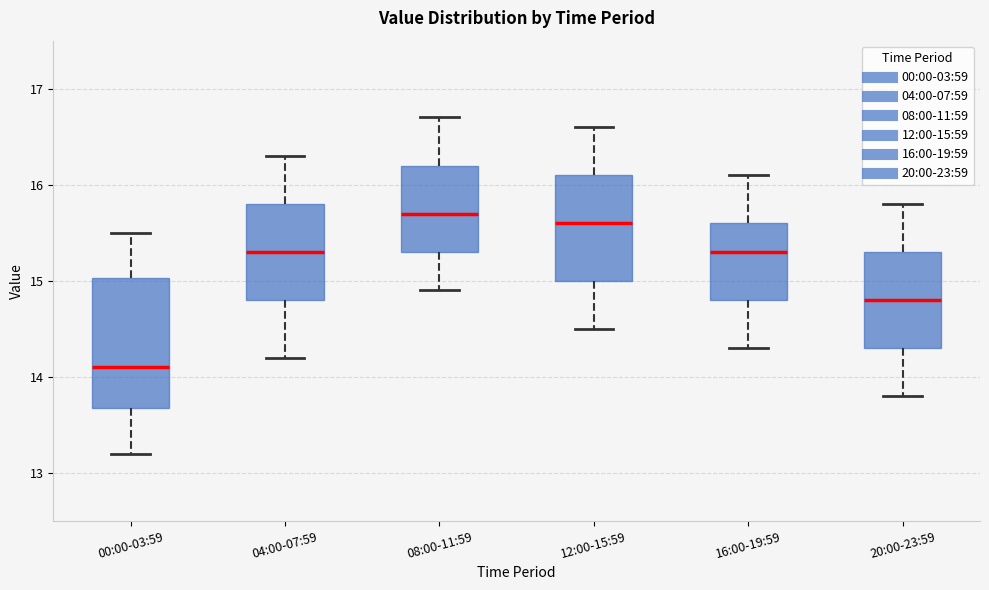

Reading left to right, read every box against the y-axis: the position of its median line, the range the box covers, and the ends of its whiskers. The values are not printed on the chart, so give them approximately, as read against the axis.

00:00-03:59: median 14.1, box 13.7 to 15.0, whiskers 13.2 to 15.5
04:00-07:59: median 15.3, box 14.8 to 15.8, whiskers 14.2 to 16.3
08:00-11:59: median 15.7, box 15.3 to 16.2, whiskers 14.9 to 16.7
12:00-15:59: median 15.6, box 15.0 to 16.1, whiskers 14.5 to 16.6
16:00-19:59: median 15.3, box 14.8 to 15.6, whiskers 14.3 to 16.1
20:00-23:59: median 14.8, box 14.3 to 15.3, whiskers 13.8 to 15.8